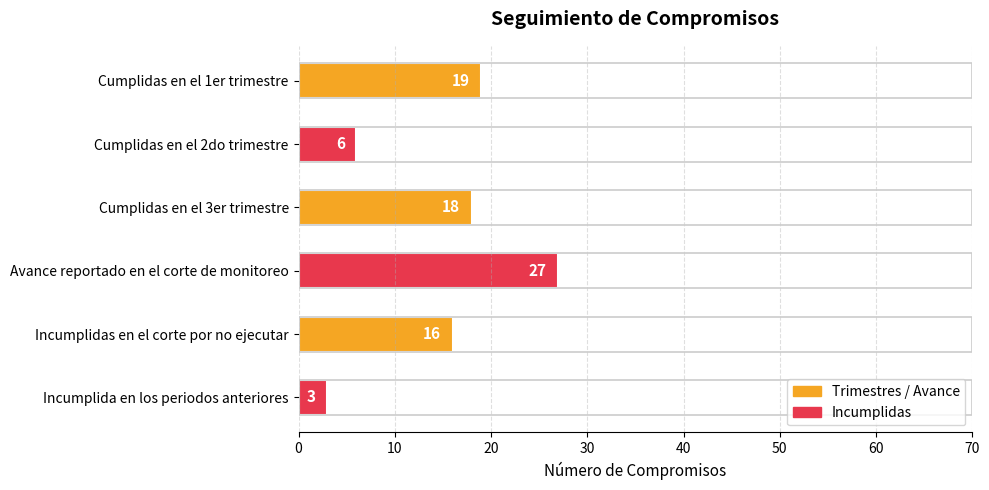

What value does the data have at Cumplidas en el 3er trimestre?

18